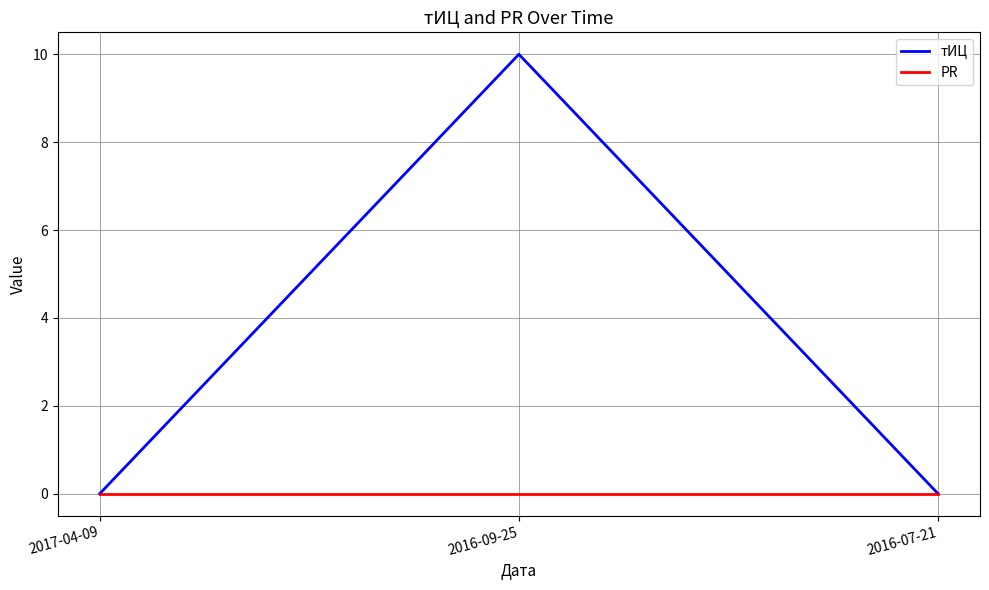

The value of PR at 2016-07-21 is 0. True or false?

True